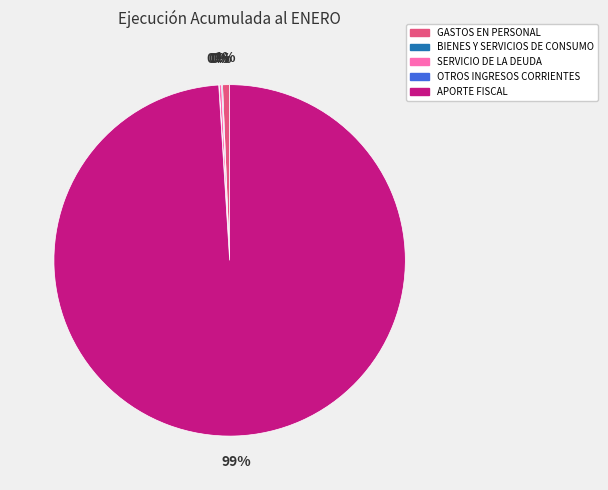

True or false: APORTE FISCAL accounts for 99% of the total.

True